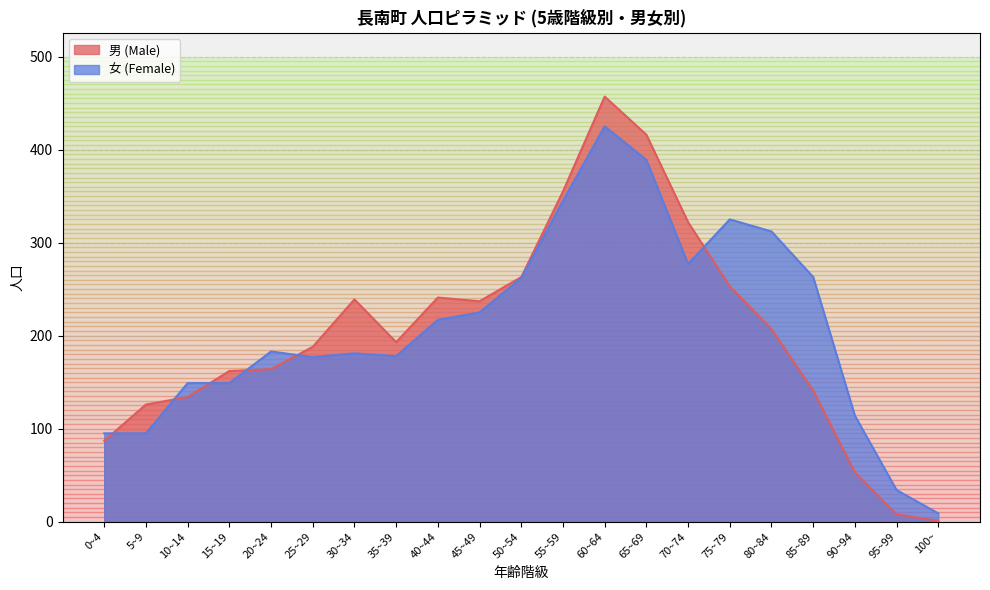

Which series changed the most between 15~19 and 95~99?

男 (Male)